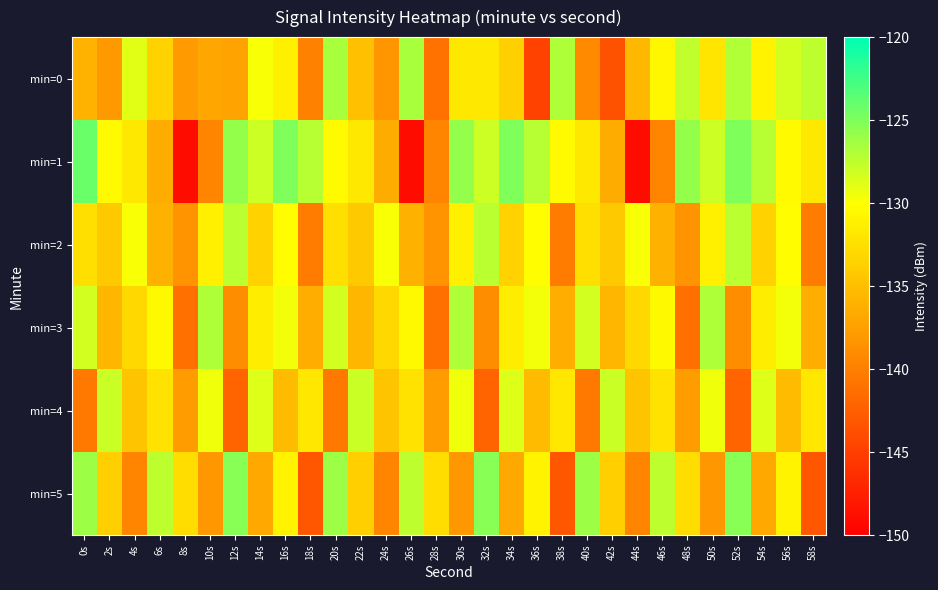

Reading left to right, what are all the values shown in this chart?

min=0: 0s=-135.9	2s=-138.0	4s=-128.9	6s=-133.5	8s=-137.9	10s=-136.9	12s=-137.2	14s=-129.7	16s=-131.2	18s=-139.8	20s=-126.6	22s=-134.9	24s=-138.2	26s=-126.6	28s=-141.0	30s=-131.7	32s=-131.7	34s=-133.7	36s=-144.8	38s=-126.8	40s=-139.1	42s=-143.5	44s=-135.6	46s=-130.6	48s=-127.6	50s=-132.0	52s=-127.0	54s=-131.0	56s=-128.2	58s=-127.5
min=1: 0s=-124.1	2s=-130.4	4s=-131.8	6s=-136.5	8s=-149.0	10s=-139.5	12s=-125.8	14s=-128.0	16s=-125.0	18s=-127.2	20s=-130.4	22s=-131.8	24s=-136.5	26s=-149.0	28s=-139.5	30s=-125.8	32s=-128.0	34s=-125.0	36s=-127.2	38s=-130.4	40s=-131.8	42s=-136.5	44s=-149.0	46s=-139.5	48s=-125.8	50s=-128.0	52s=-125.0	54s=-127.2	56s=-130.4	58s=-131.8
min=2: 0s=-132.5	2s=-134.2	4s=-129.8	6s=-136.1	8s=-138.4	10s=-131.2	12s=-127.3	14s=-133.5	16s=-130.1	18s=-140.2	20s=-132.5	22s=-134.2	24s=-129.8	26s=-136.1	28s=-138.4	30s=-131.2	32s=-127.3	34s=-133.5	36s=-130.1	38s=-140.2	40s=-132.5	42s=-134.2	44s=-129.8	46s=-136.1	48s=-138.4	50s=-131.2	52s=-127.3	54s=-133.5	56s=-130.1	58s=-140.2
min=3: 0s=-128.3	2s=-135.7	4s=-133.1	6s=-130.5	8s=-141.2	10s=-126.8	12s=-138.9	14s=-131.4	16s=-129.6	18s=-136.3	20s=-128.3	22s=-135.7	24s=-133.1	26s=-130.5	28s=-141.2	30s=-126.8	32s=-138.9	34s=-131.4	36s=-129.6	38s=-136.3	40s=-128.3	42s=-135.7	44s=-133.1	46s=-130.5	48s=-141.2	50s=-126.8	52s=-138.9	54s=-131.4	56s=-129.6	58s=-136.3
min=4: 0s=-140.5	2s=-127.9	4s=-134.6	6s=-132.2	8s=-137.8	10s=-129.4	12s=-142.1	14s=-128.7	16s=-135.3	18s=-131.9	20s=-140.5	22s=-127.9	24s=-134.6	26s=-132.2	28s=-137.8	30s=-129.4	32s=-142.1	34s=-128.7	36s=-135.3	38s=-131.9	40s=-140.5	42s=-127.9	44s=-134.6	46s=-132.2	48s=-137.8	50s=-129.4	52s=-142.1	54s=-128.7	56s=-135.3	58s=-131.9
min=5: 0s=-126.1	2s=-133.8	4s=-139.5	6s=-127.4	8s=-132.6	10s=-138.1	12s=-125.3	14s=-136.7	16s=-130.9	18s=-143.2	20s=-126.1	22s=-133.8	24s=-139.5	26s=-127.4	28s=-132.6	30s=-138.1	32s=-125.3	34s=-136.7	36s=-130.9	38s=-143.2	40s=-126.1	42s=-133.8	44s=-139.5	46s=-127.4	48s=-132.6	50s=-138.1	52s=-125.3	54s=-136.7	56s=-130.9	58s=-143.2